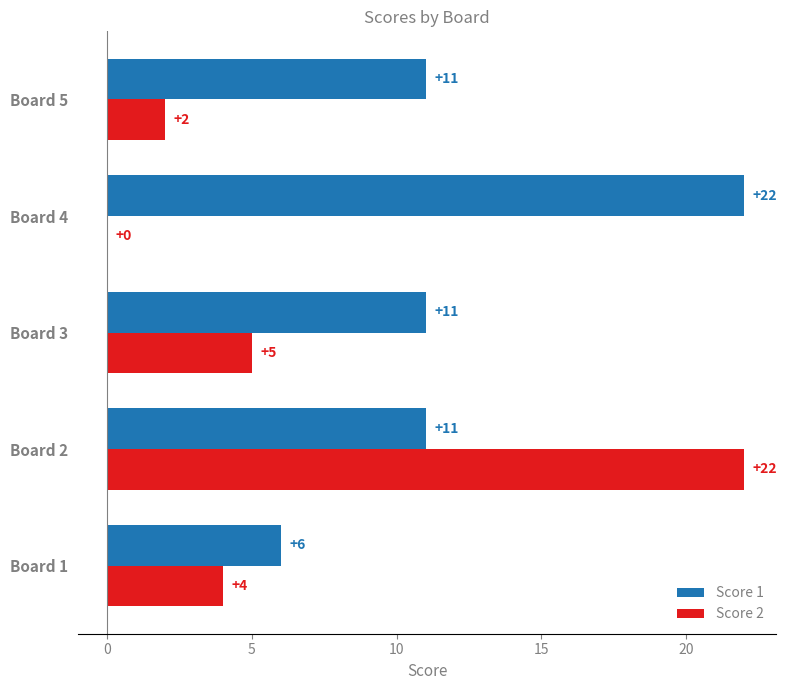

Which series changed the most between Board 2 and Board 5?

Score 2